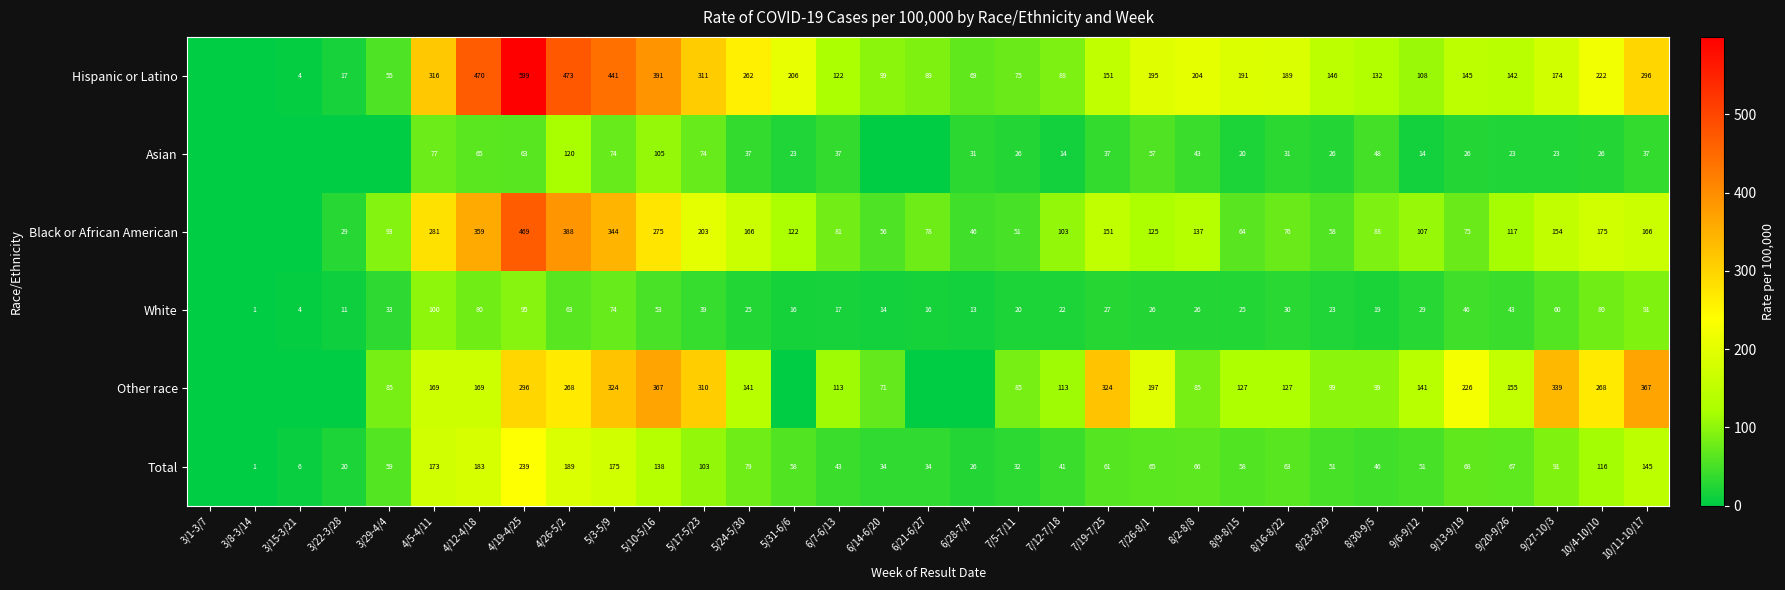

Rank the series at 8/23-8/29 from lowest to highest value.

White, Asian, Total, Black or African American, Other race, Hispanic or Latino